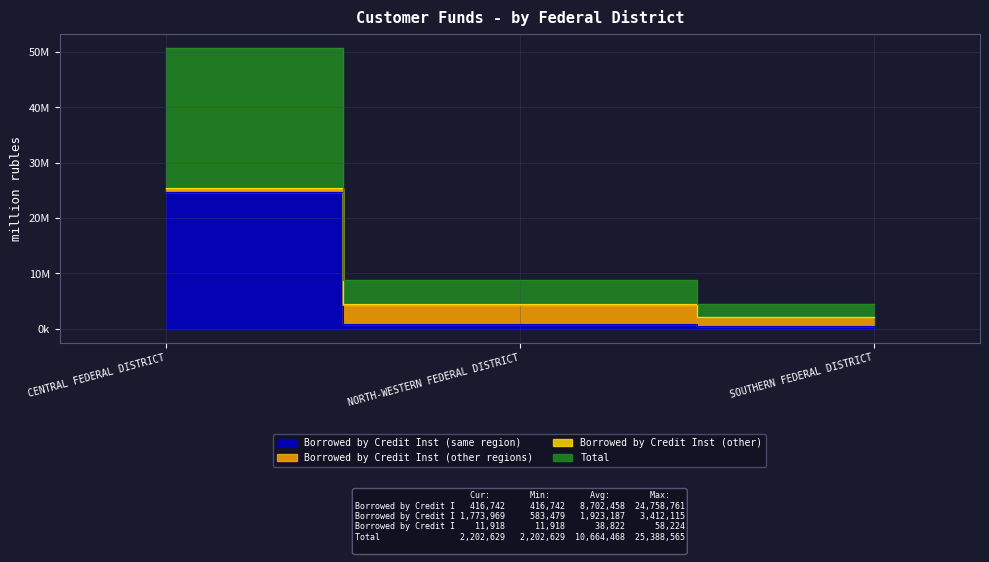

At how many categories does at least one series exceed 8623791?

1